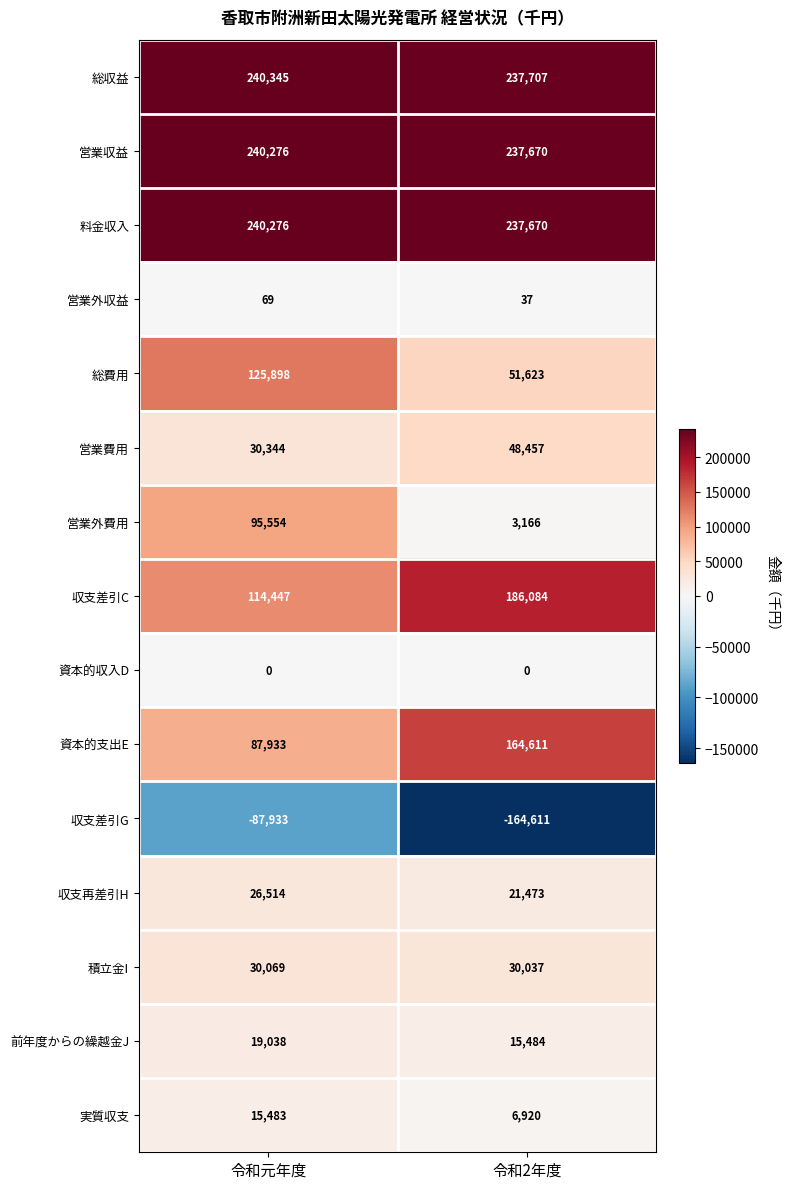

What is the sum of the 実質収支 values at 令和元年度 and 令和2年度?

22403